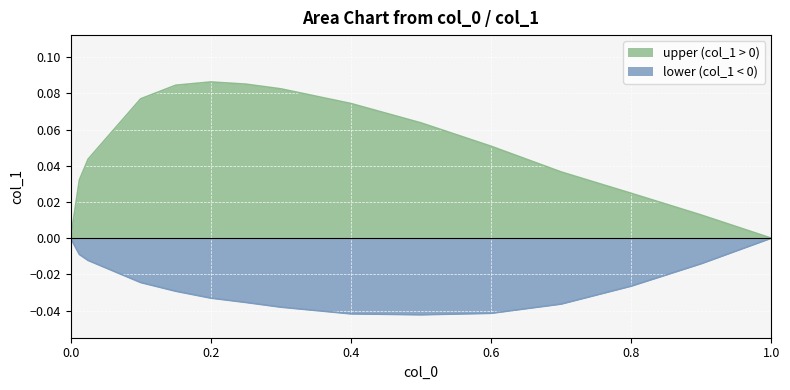

Reading left to right, extract all data points from this chart.

upper: 0.0	0.0	0.0	0.1	0.1	0.1	0.1	0.1	0.1	0.1	0.1	0.0	0.0	0.0	0.0
lower: 0.0	-0.0	-0.0	-0.0	-0.0	-0.0	-0.0	-0.0	-0.0	-0.0	-0.0	-0.0	-0.0	-0.0	0.0